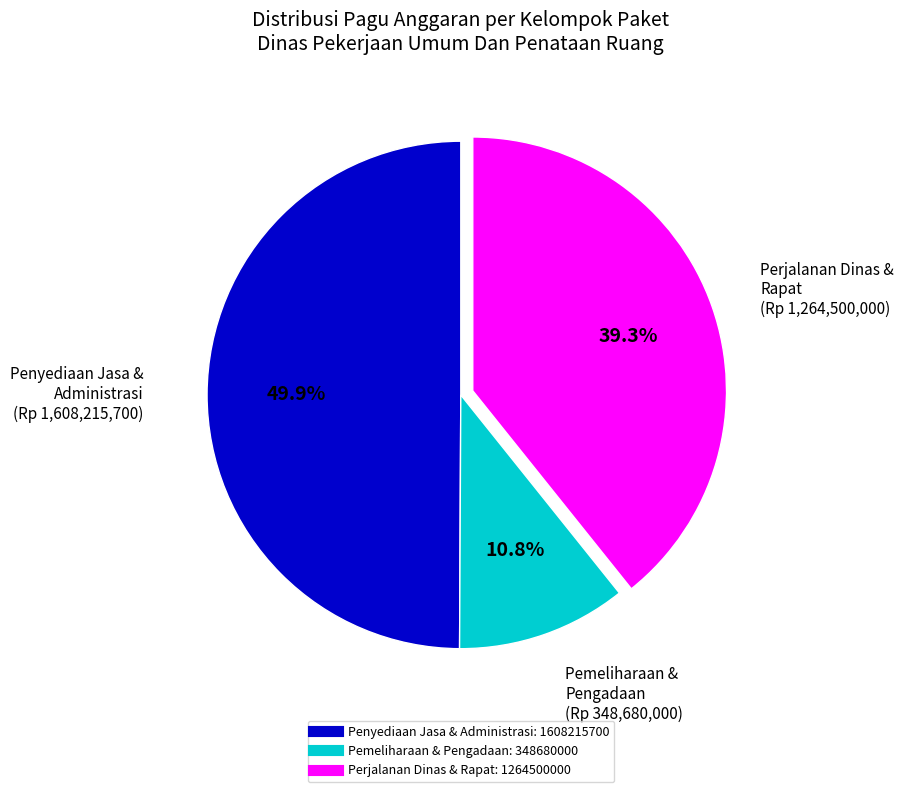

How many slices are in this pie chart?

3